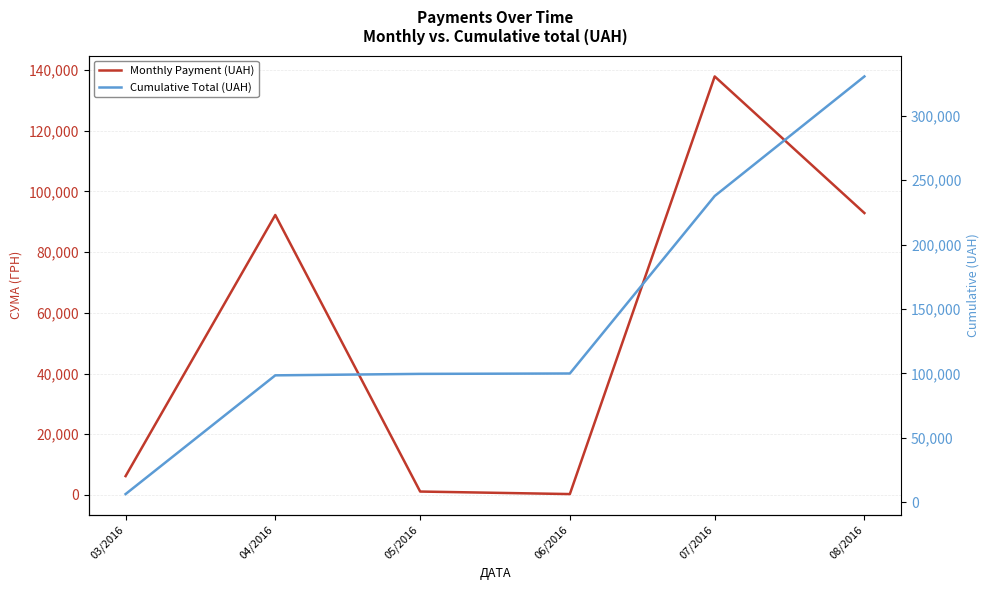

How many interior local valleys does the Monthly Payment (UAH) series have?

1